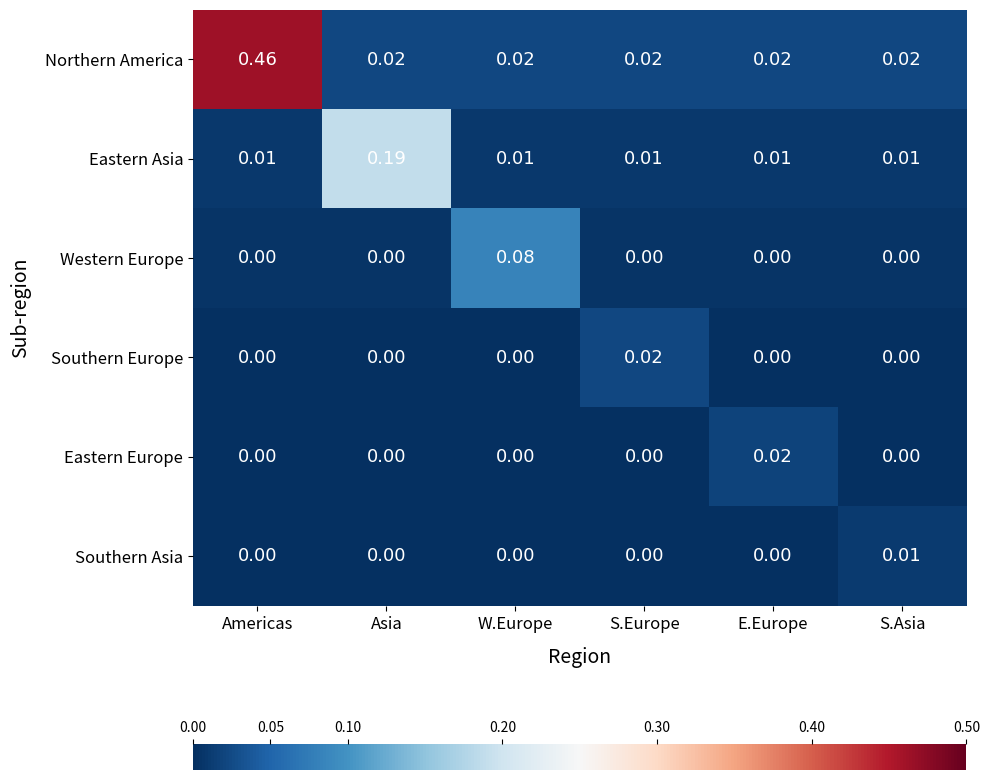

Between Americas and S.Asia, which series saw the biggest shift?

Northern America